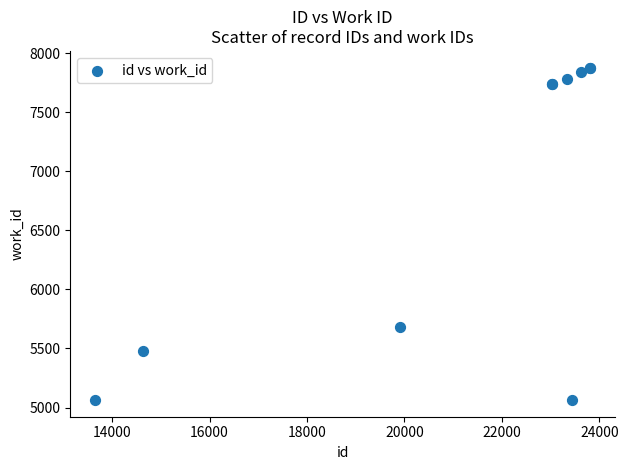

What Y value in the scatter plot is closest to 6470?

5681